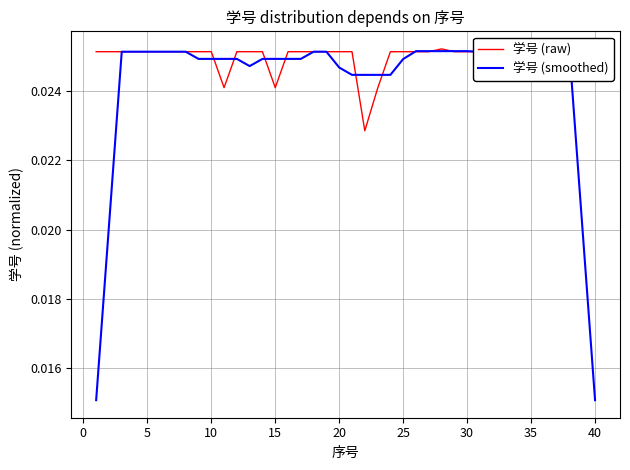

Rank the series by their average value, from lowest to highest.

学号 (smoothed), 学号 (raw)